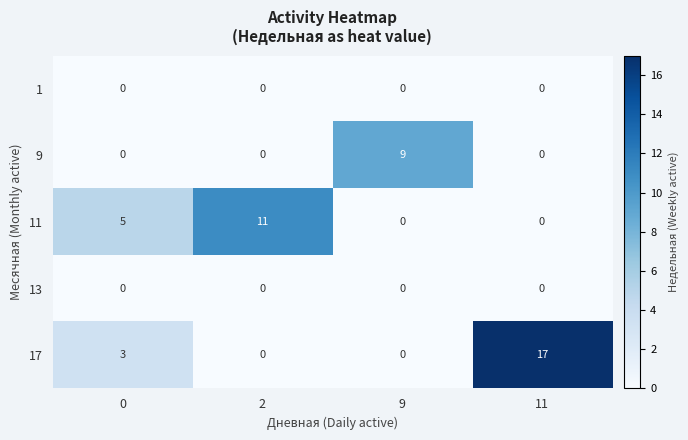

How many categories are shown in the chart?

4